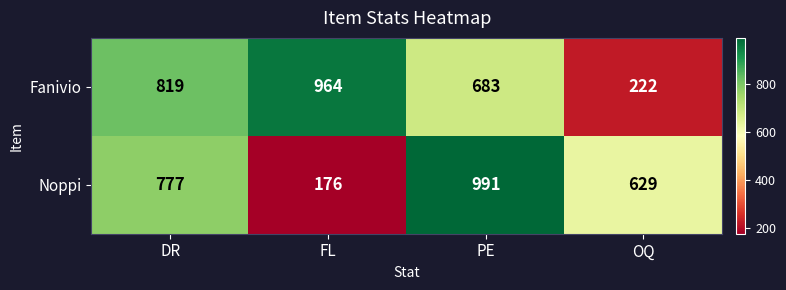

Rank the series by their average value, from highest to lowest.

Fanivio, Noppi